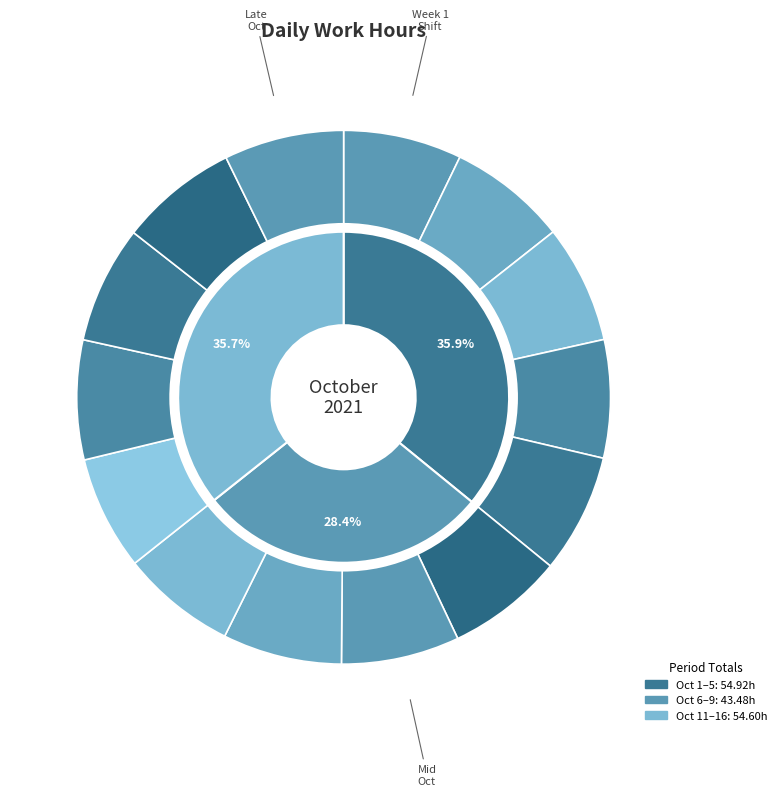

Rank the categories by value from lowest to highest.

Oct 12, Oct 11, Oct 7, Oct 14, Oct 5, Oct 4, Oct 15, Oct 8, Oct 1, Oct 2, Oct 6, Oct 9, Oct 13, Oct 16